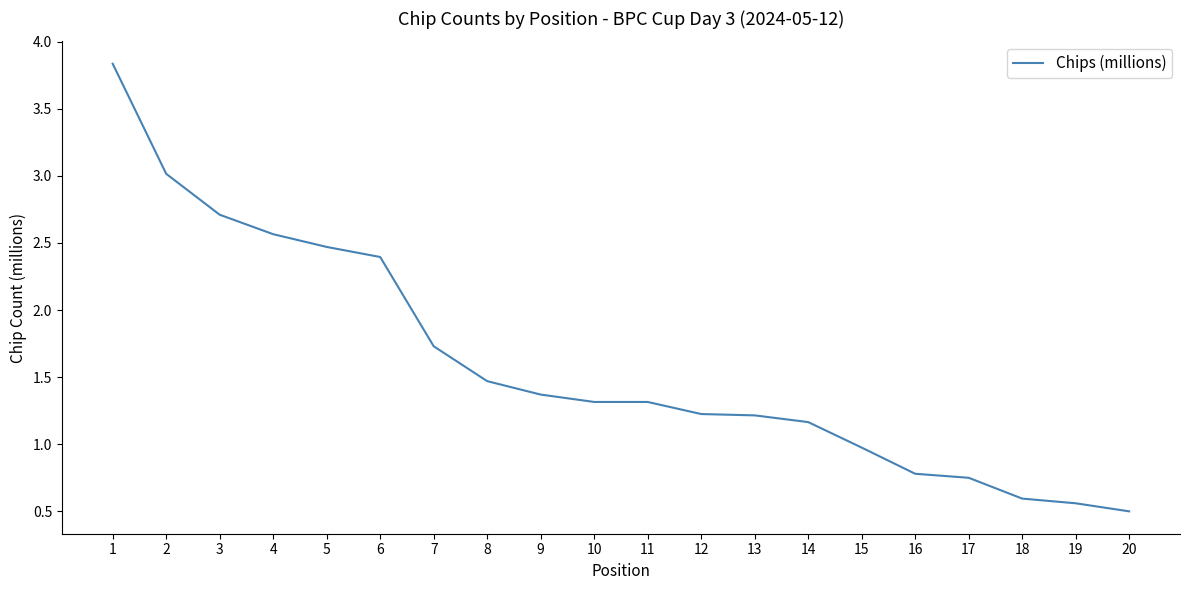

The chart shows a value of 2.6 at 4. True or false?

True